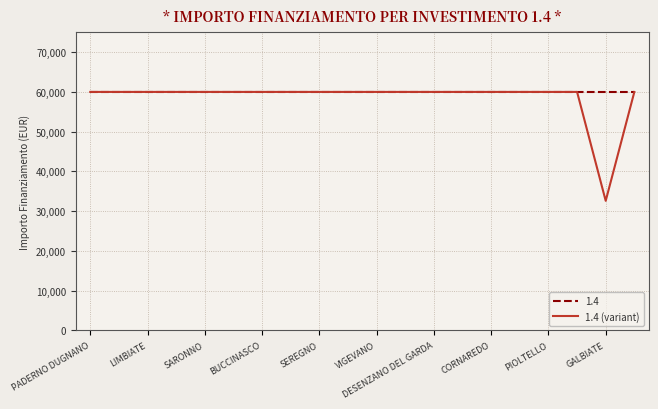

Which series has the widest spread of values?

1.4 (variant)